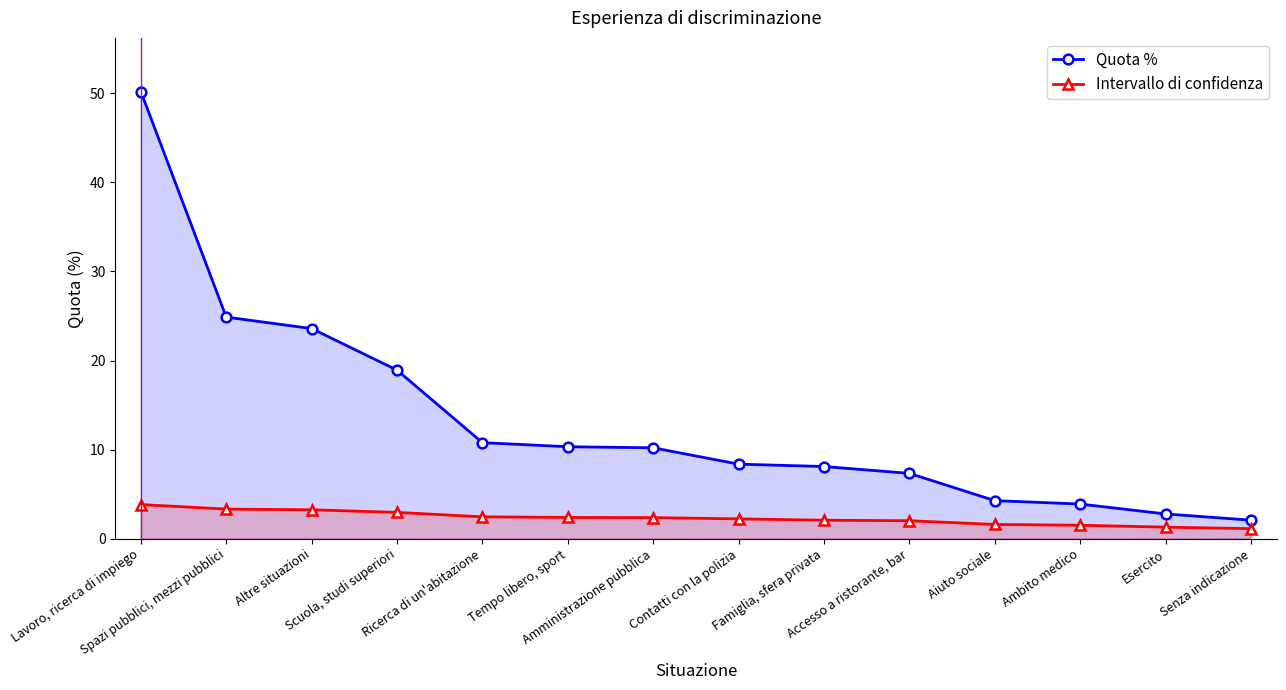

Which series changed the most between Lavoro, ricerca di impiego and Aiuto sociale?

Quota %